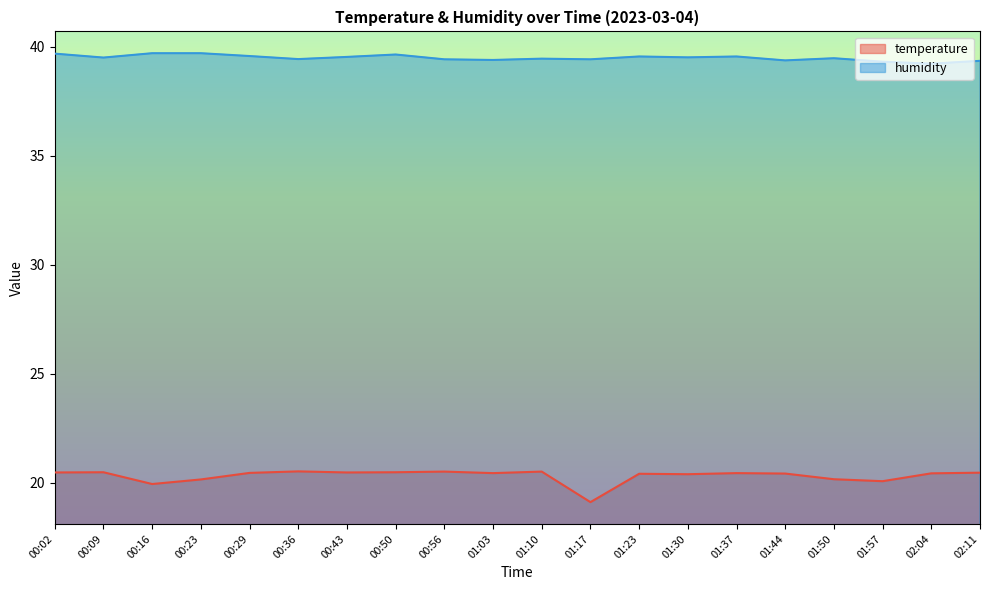

The value of temperature at 01:17 is 19.1. True or false?

True